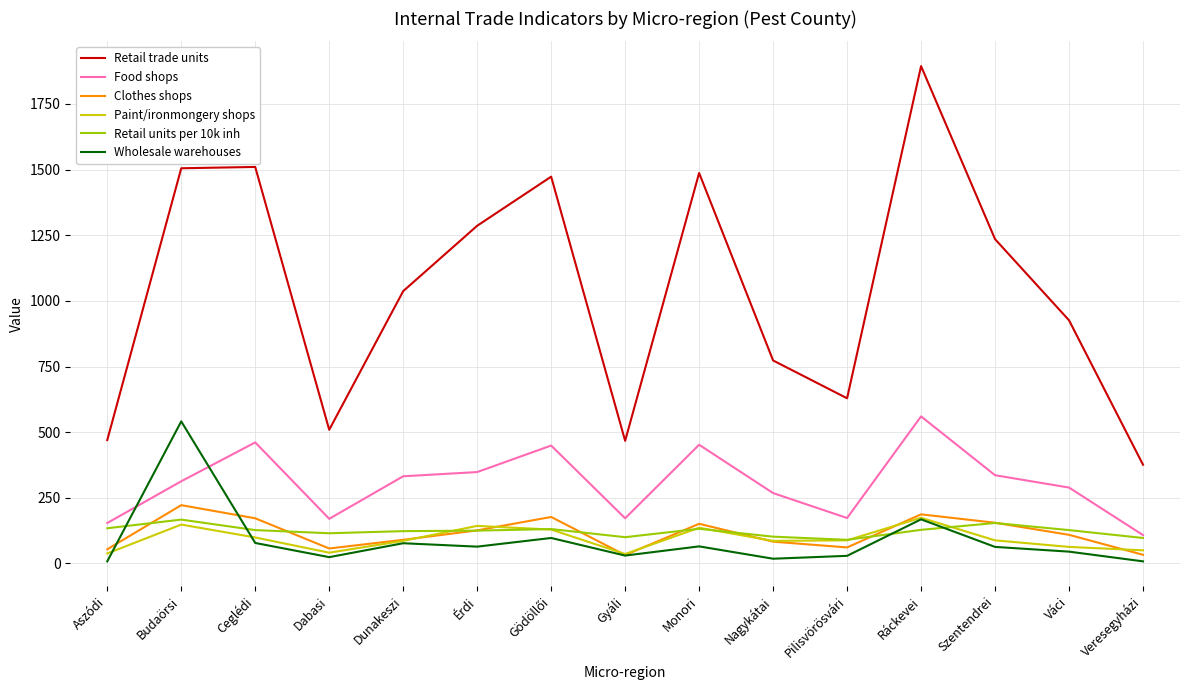

What is the difference between the maximum and second lowest values in the Wholesale warehouses series?

533